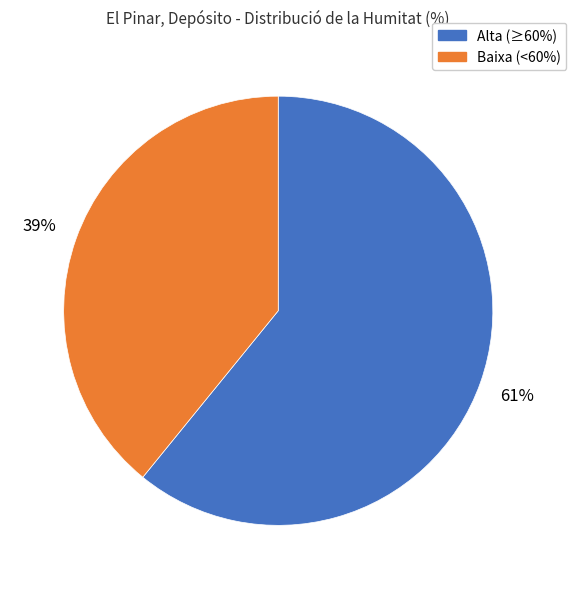

Is there any slice that represents more than half of the pie?

Yes